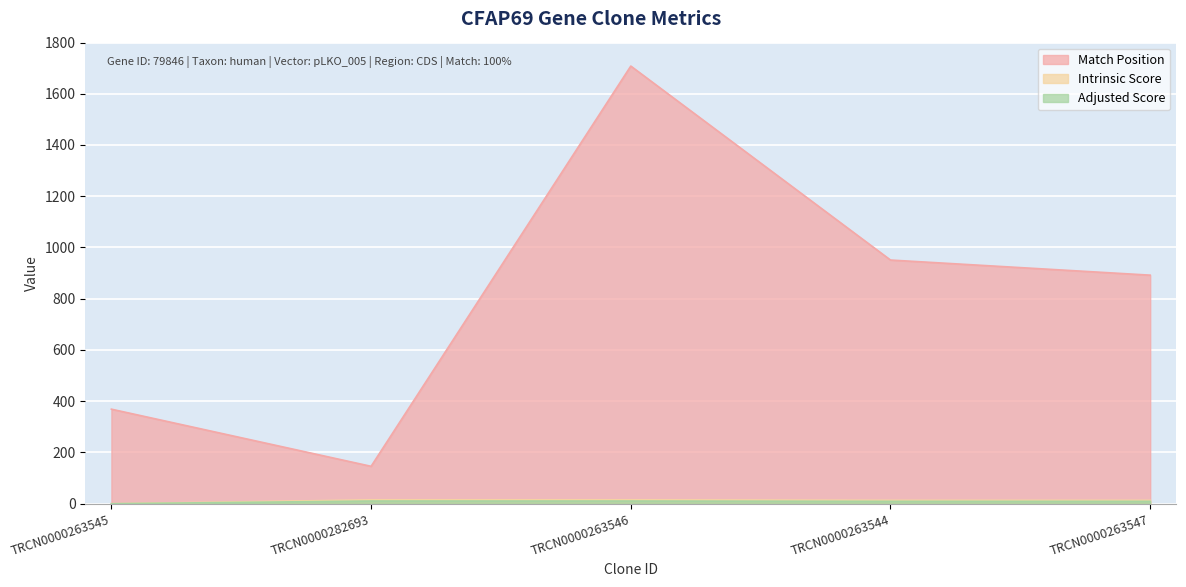

True or false: Adjusted Score and Intrinsic Score cross at least once.

False